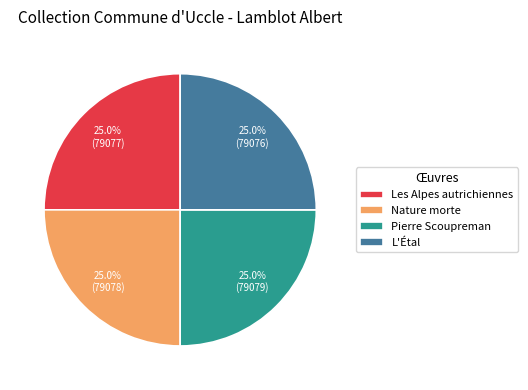

How many segments does this pie chart have?

4